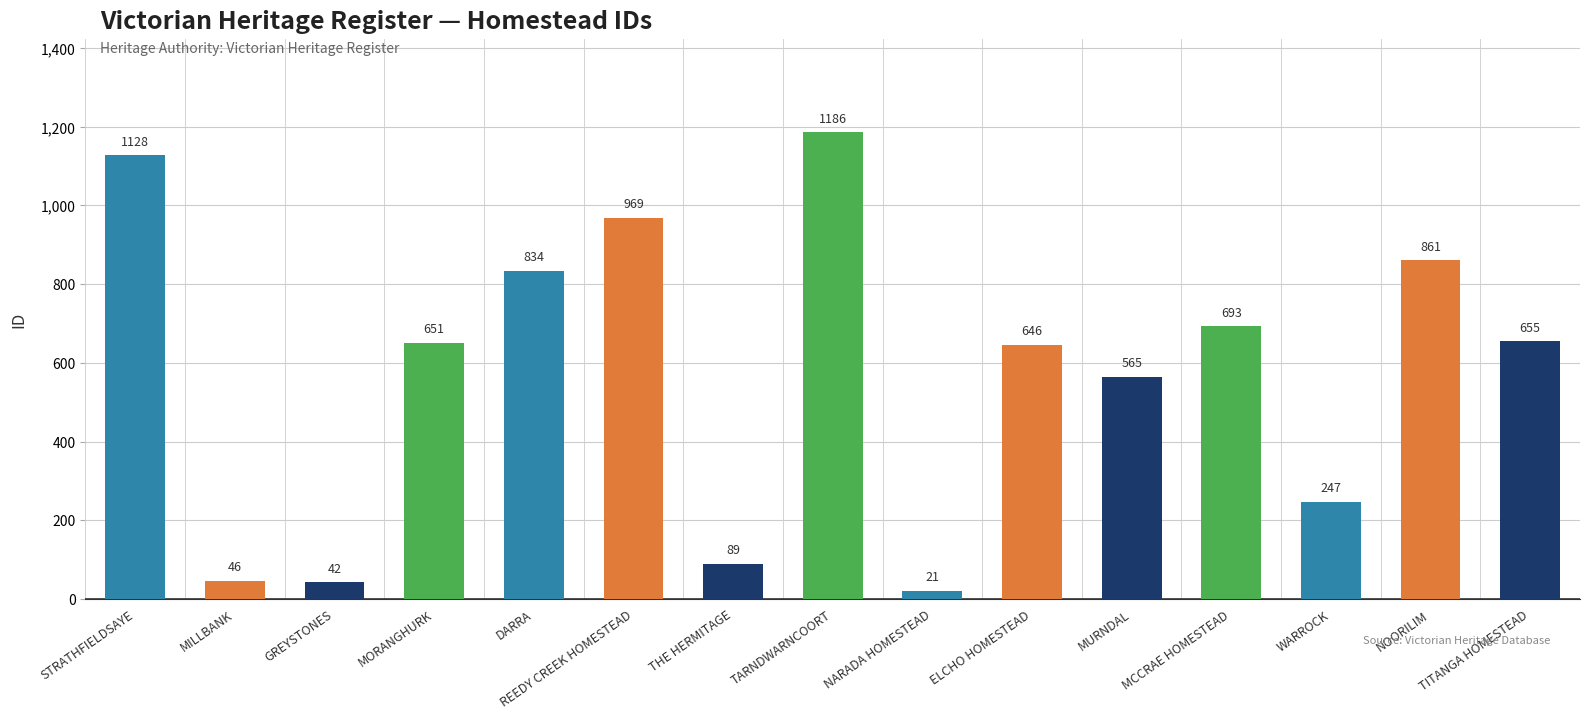

Reading right to left, list all the values displayed in this chart.

655	861	247	693	565	646	21	1186	89	969	834	651	42	46	1128